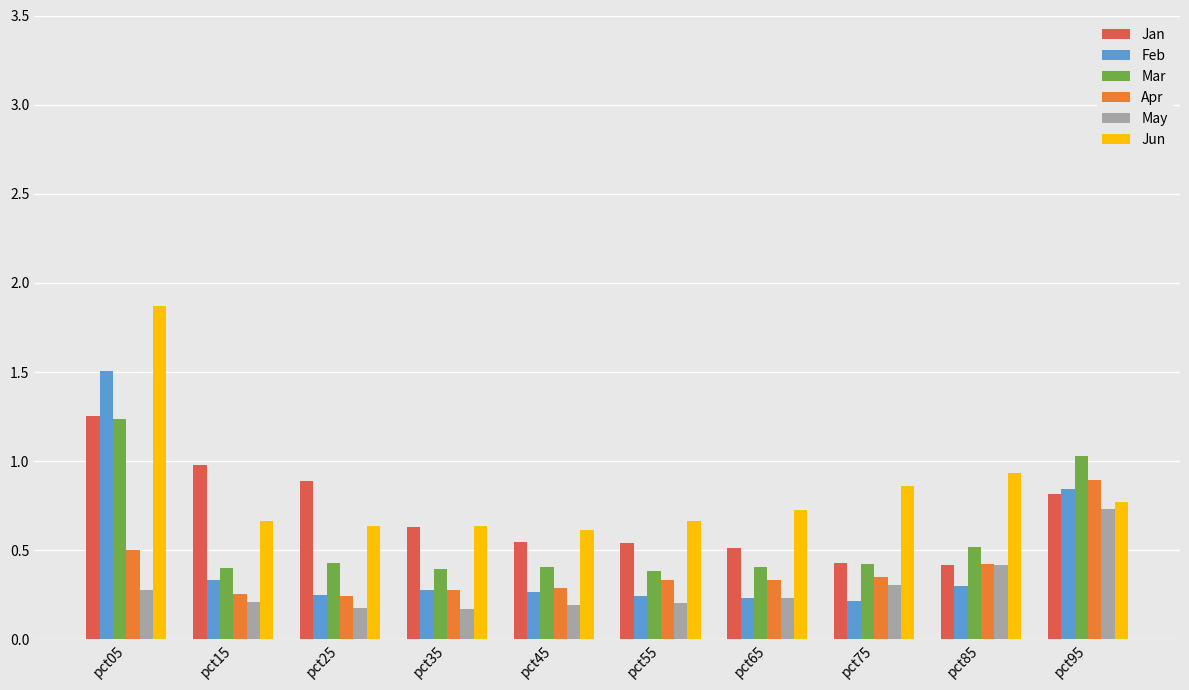

What is the greatest value displayed?

1.9